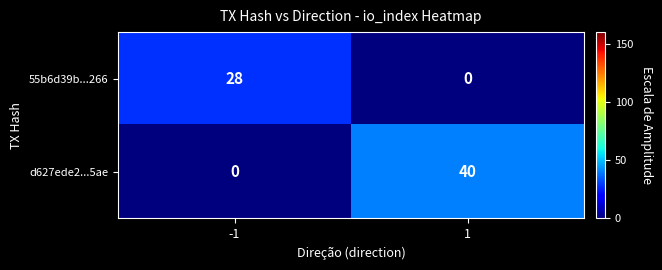

How many data points does each series have?

2